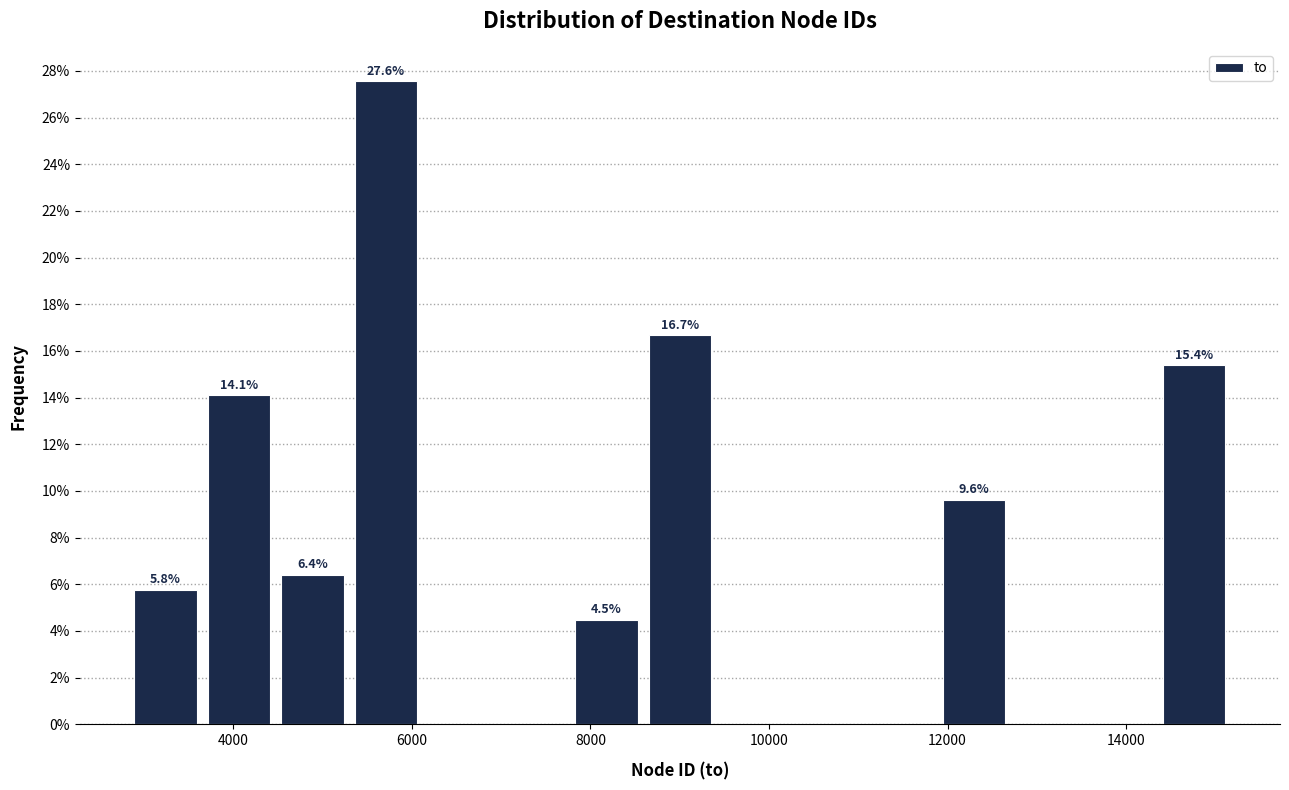

Over which range of the x-axis is the bar tallest?

5400 to 6200